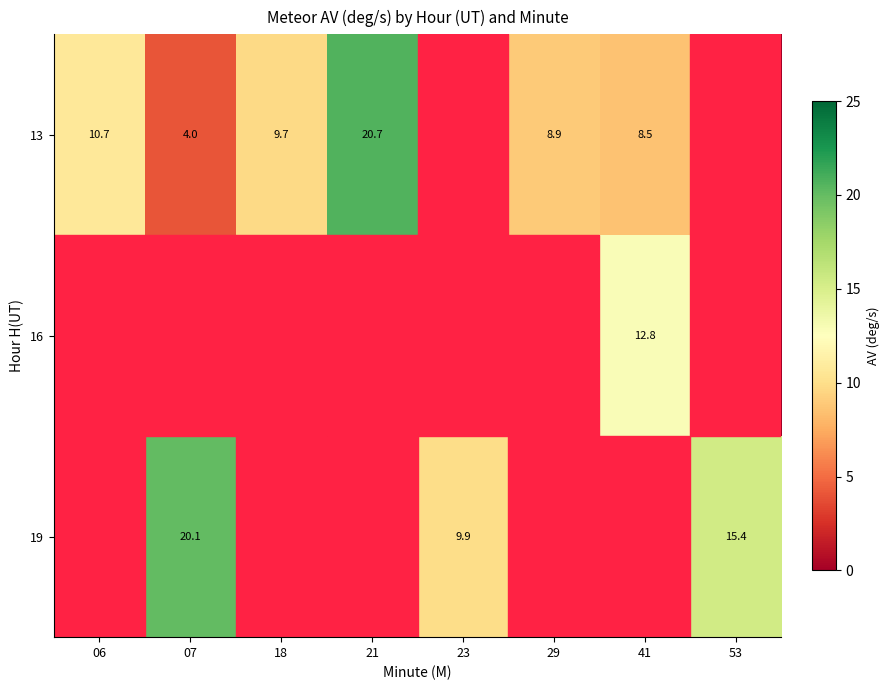

At which category is the sum across all series the highest?

07